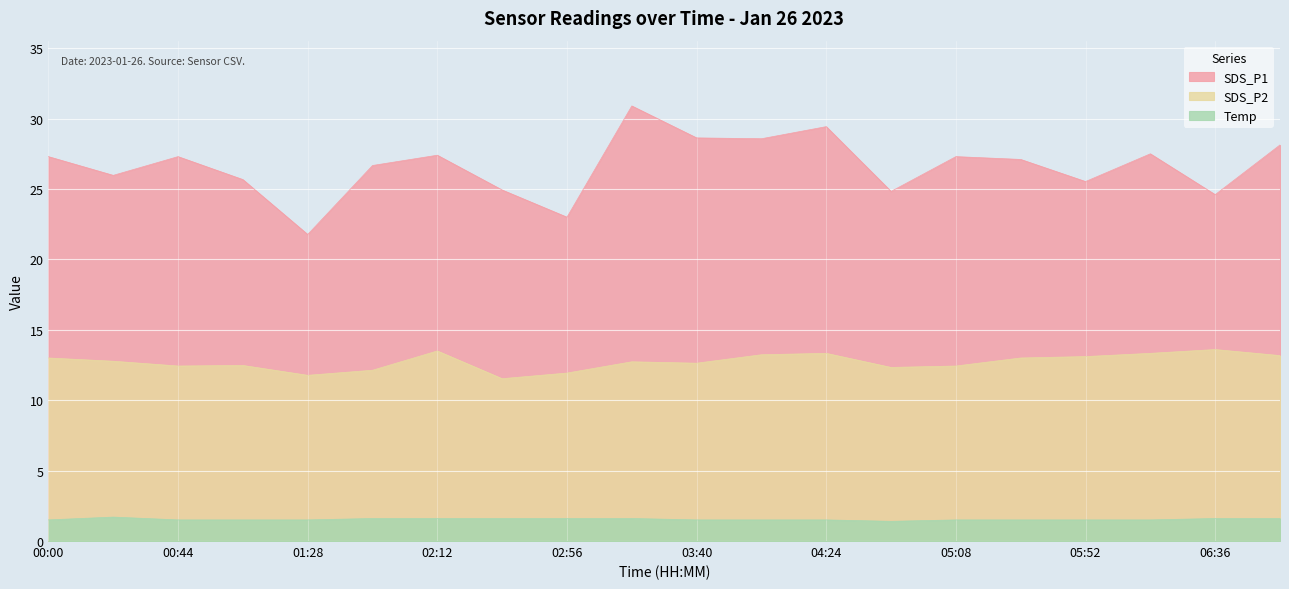

True or false: SDS_P1 and Temp intersect in this chart.

False